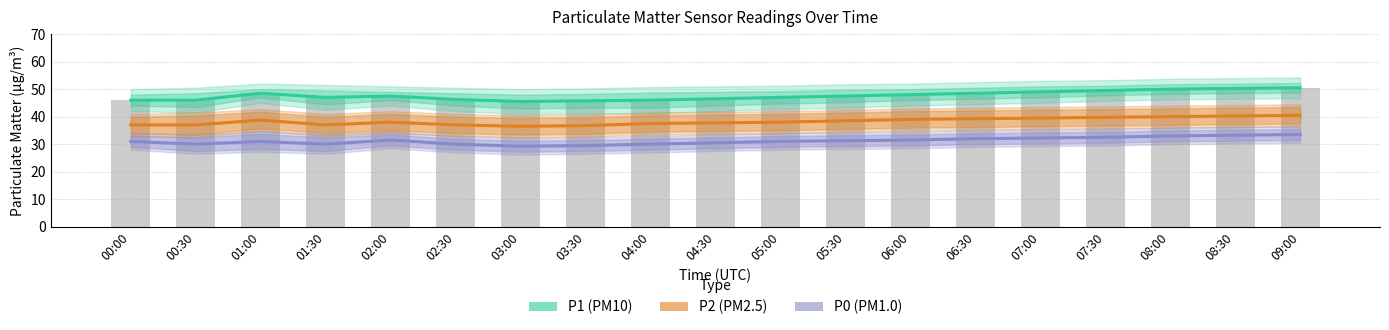

What is the minimum value for P0 (PM1.0)?

29.2